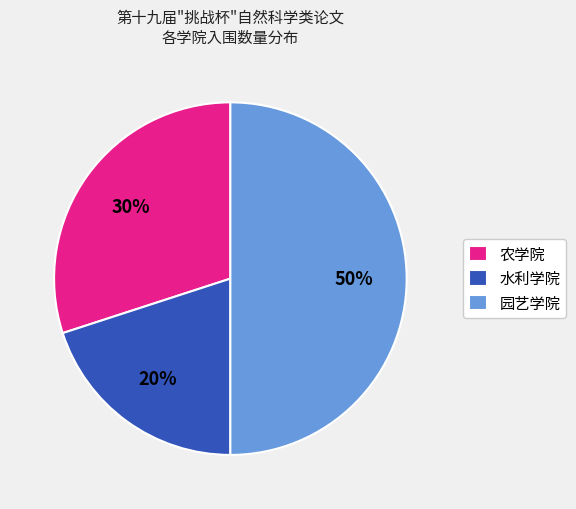

To the nearest percent, what is the average slice percentage?

33%